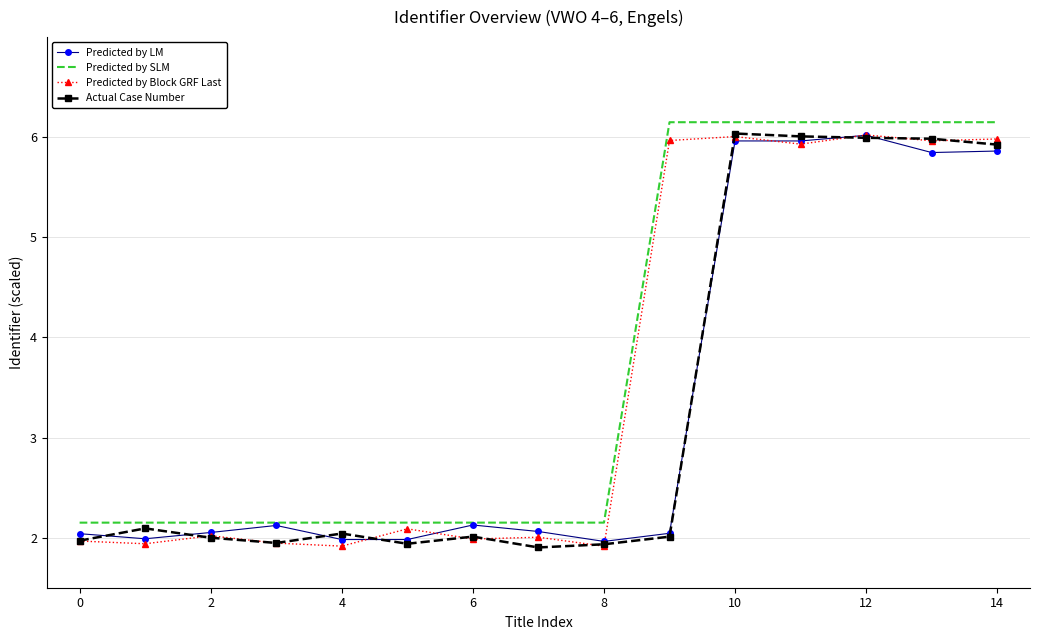

Which series has the largest total across all categories?

Predicted by SLM